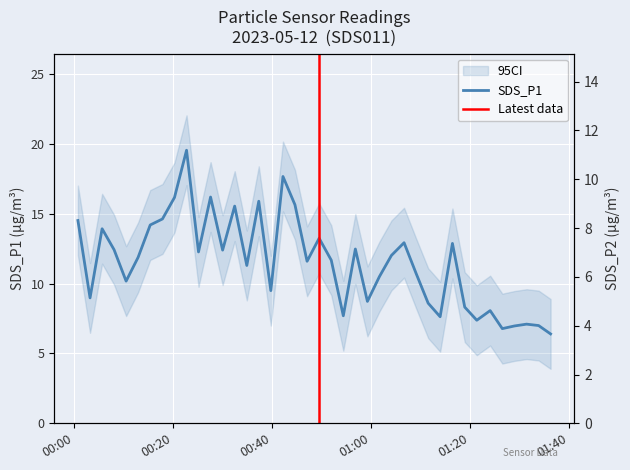

True or false: SDS_P2 has a value of 11.1 at 2023/05/12 00:32:26.

True